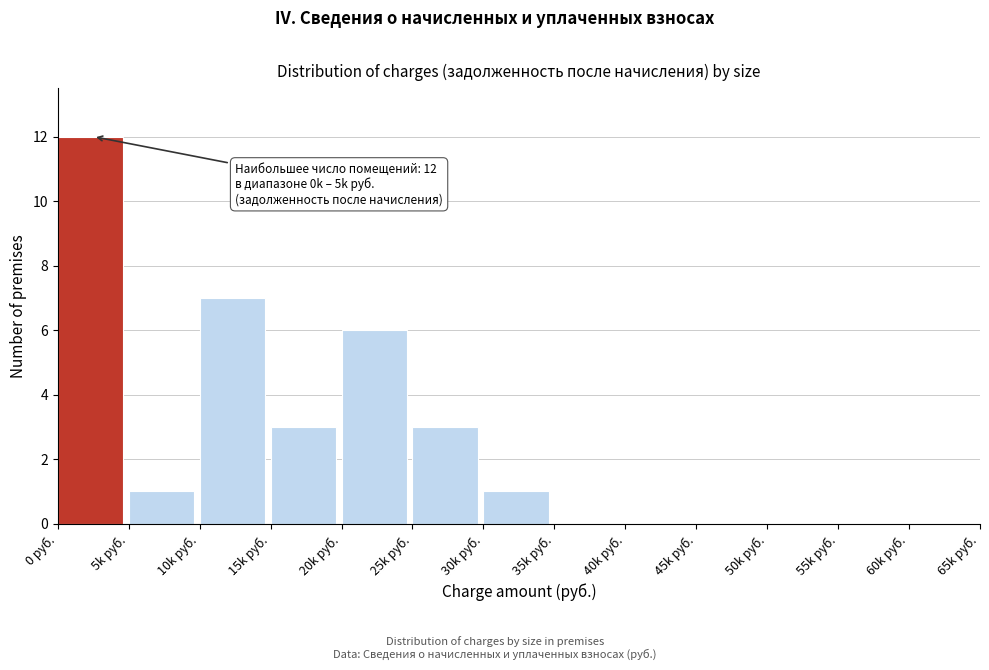

Reading left to right, transcribe all the data shown in this chart.

0 руб.=12	5k руб.=1	10k руб.=7	15k руб.=3	20k руб.=6	25k руб.=3	30k руб.=1	35k руб.=0	40k руб.=0	45k руб.=0	50k руб.=0	55k руб.=0	60k руб.=0